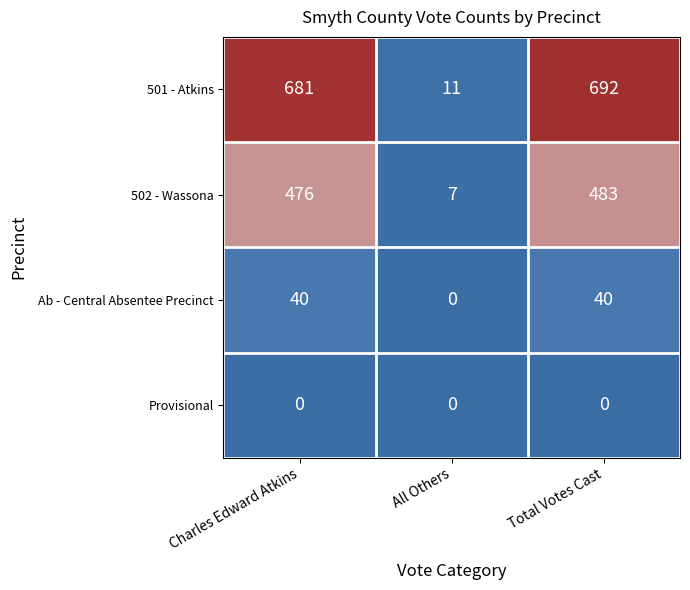

Is the value of Ab - Central Absentee Precinct at Total Votes Cast greater than the value of Provisional at Total Votes Cast?

Yes